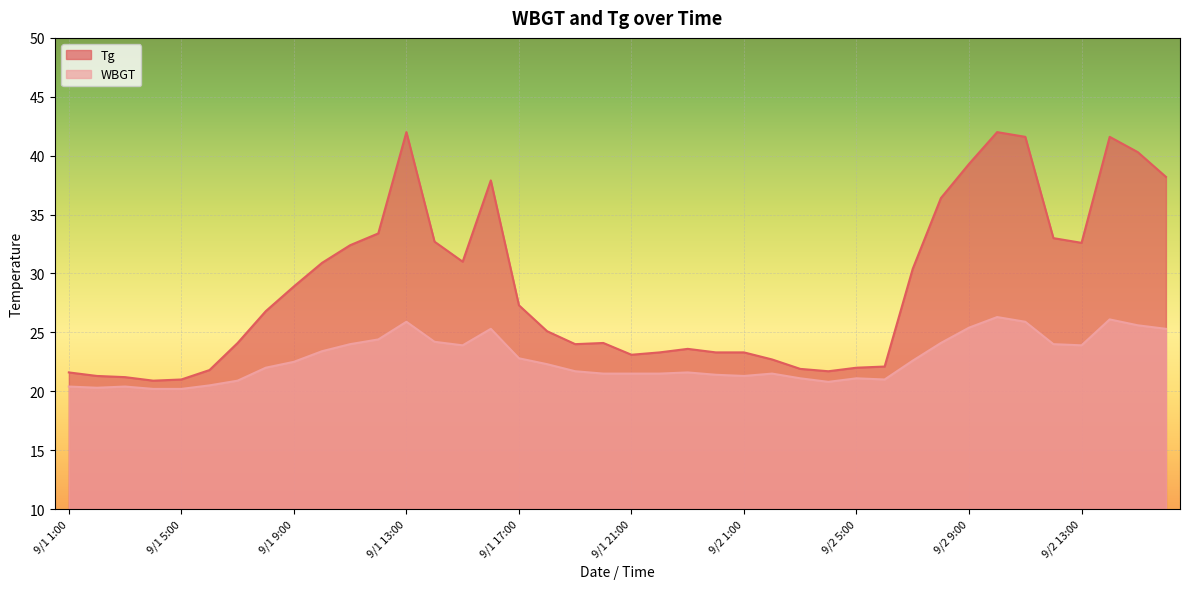

What is the maximum value shown in the chart?

42.0